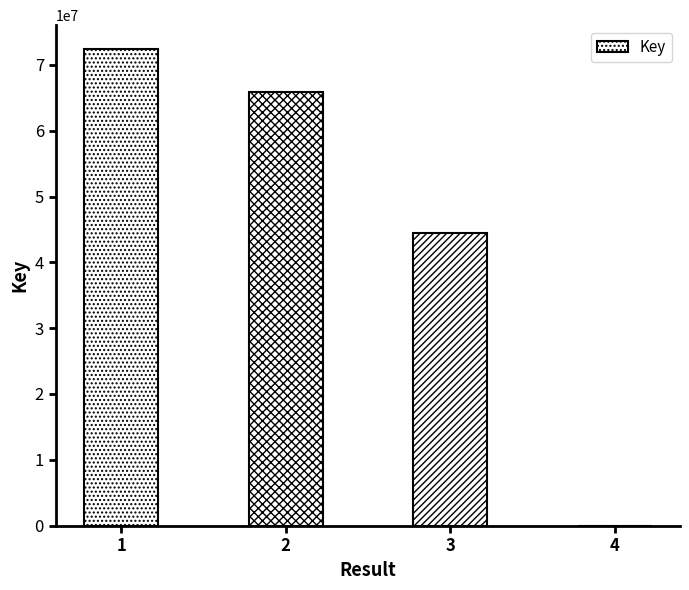

True or false: the data shows 37819029 at 1.

False